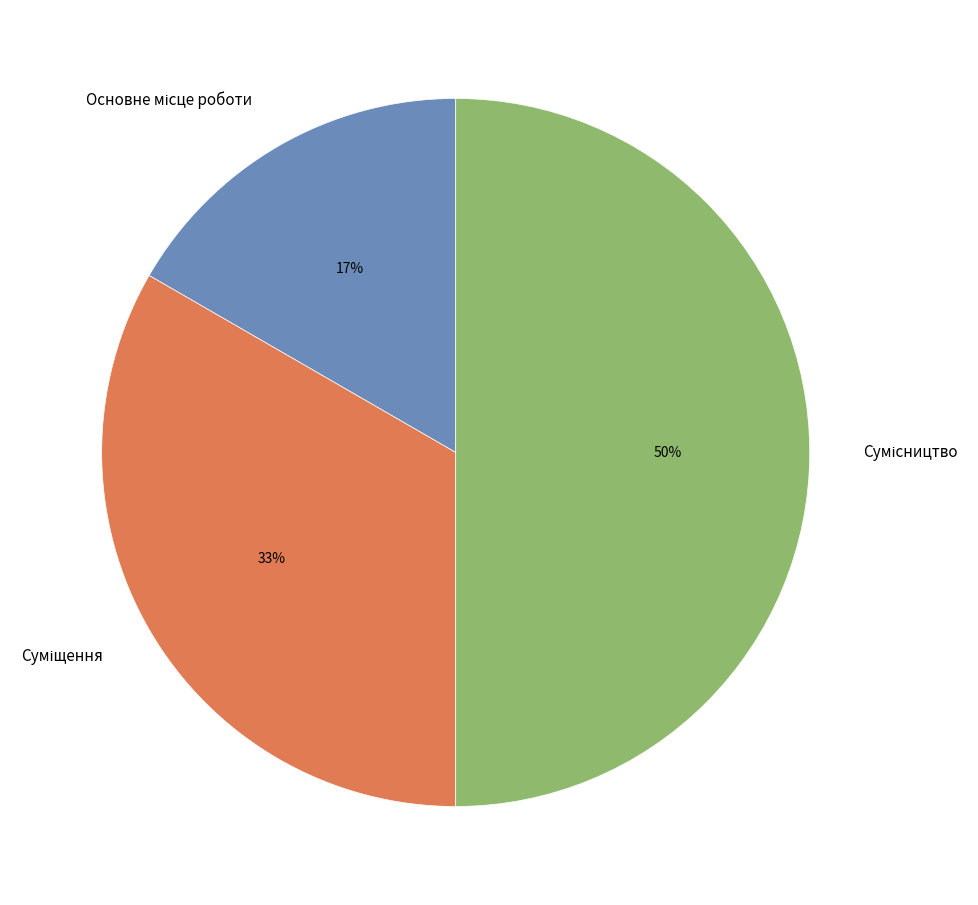

To the nearest percent, what is the difference between the largest and smallest slice percentages?

33%